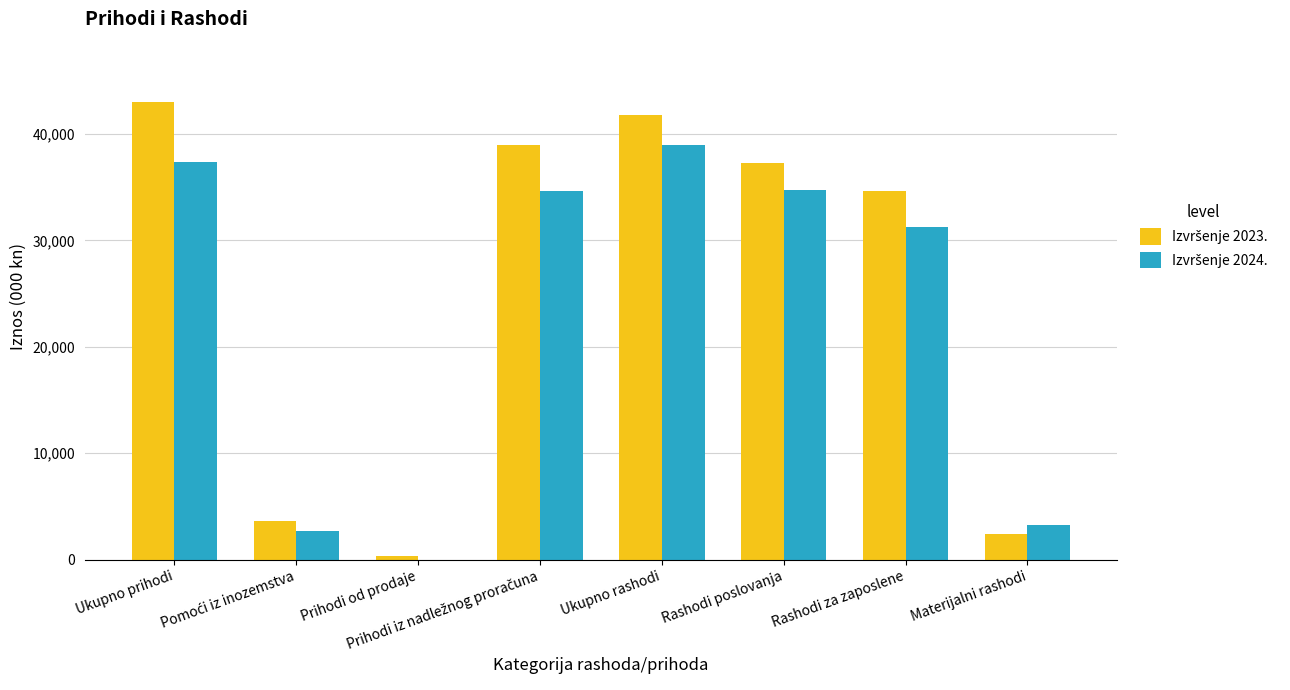

What is the maximum value shown in the chart?

43009.2